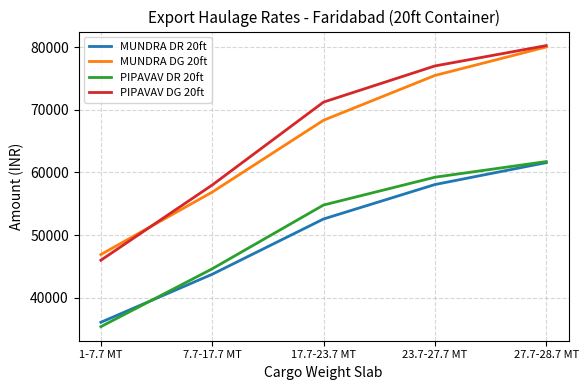

Which series has the widest spread of values?

PIPAVAV DG 20ft